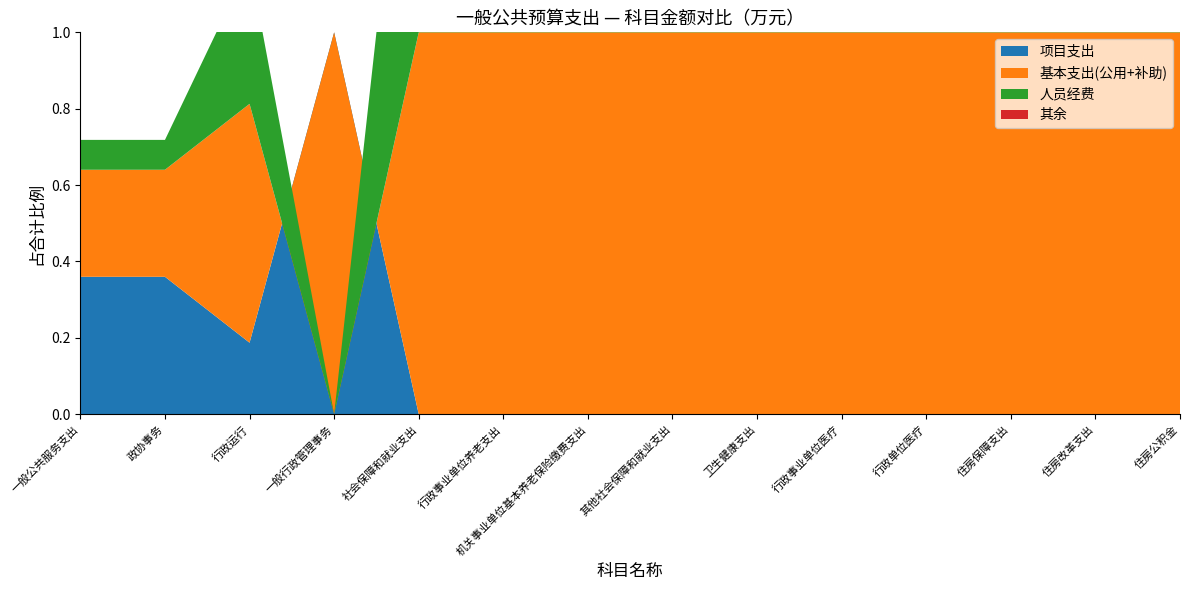

Reading left to right, extract all data points from this chart.

合计: 1132.4	1132.4	891.9	240.5	64.4	60.3	60.3	4.1	24.1	24.1	24.1	67.2	67.2	67.2
基本支出: 724.9	724.9	724.9	0.0	64.4	60.3	60.3	4.1	24.1	24.1	24.1	67.2	67.2	67.2
人员经费: 496.0	496.0	496.0	0.0	64.4	60.3	60.3	4.1	24.1	24.1	24.1	67.2	67.2	67.2
项目支出: 407.5	407.5	167.0	240.5	0.0	0.0	0.0	0.0	0.0	0.0	0.0	0.0	0.0	0.0